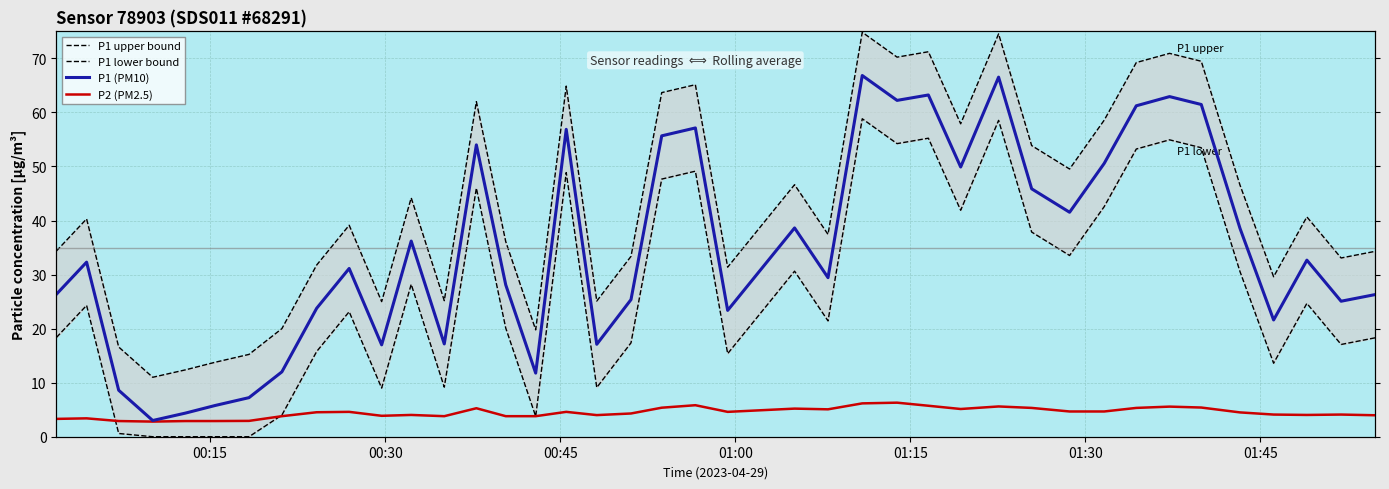

What is the difference between the second highest and second lowest values in the P1 lower bound series?

58.5